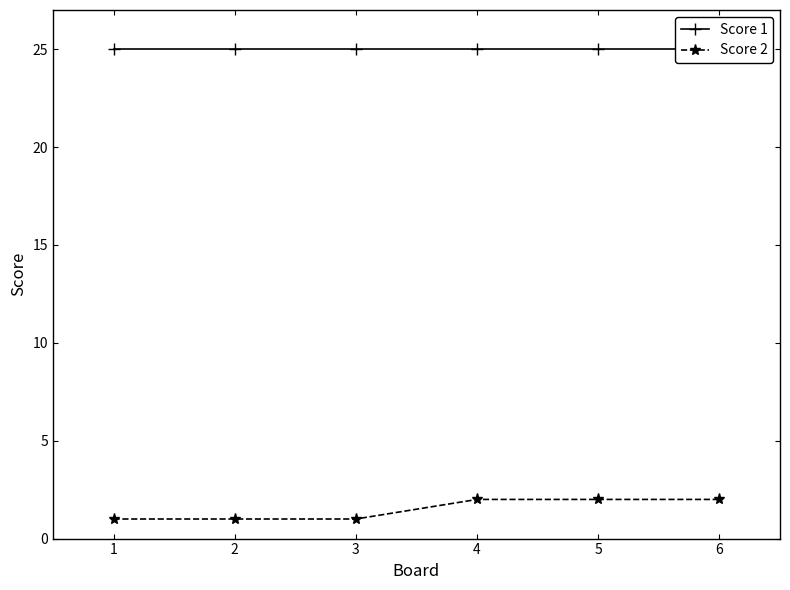

What is the total value across all series at 5?

27